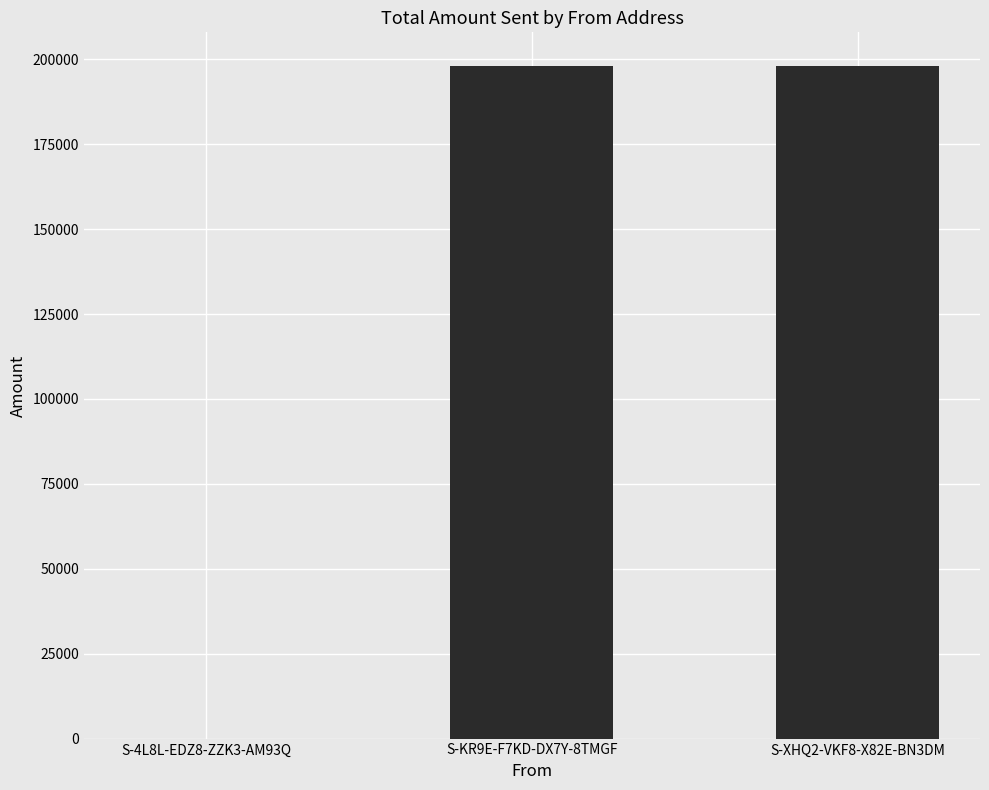

Is it true that the value at S-KR9E-F7KD-DX7Y-8TMGF is 51428.6?

False